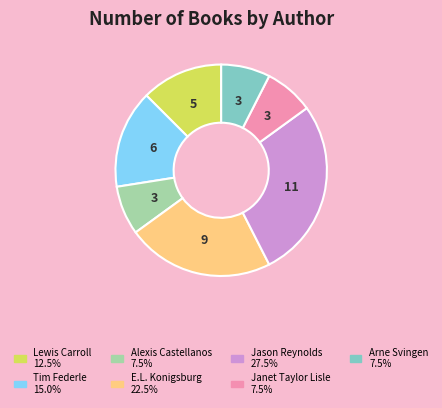

Is there a majority slice in this chart?

No